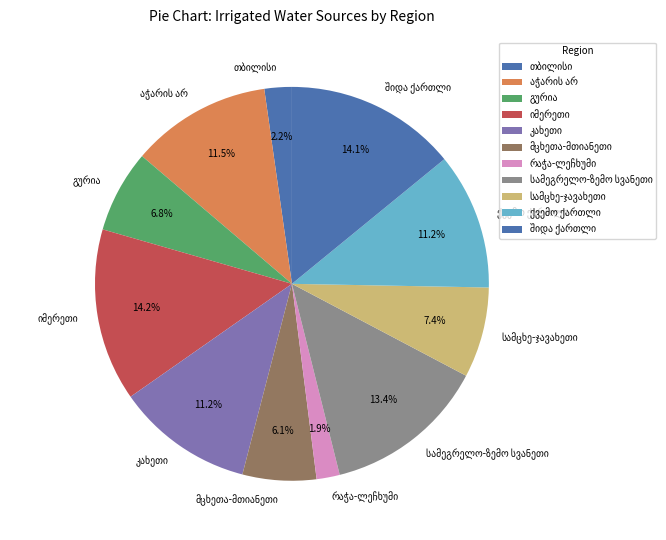

Does any single category account for the majority?

No